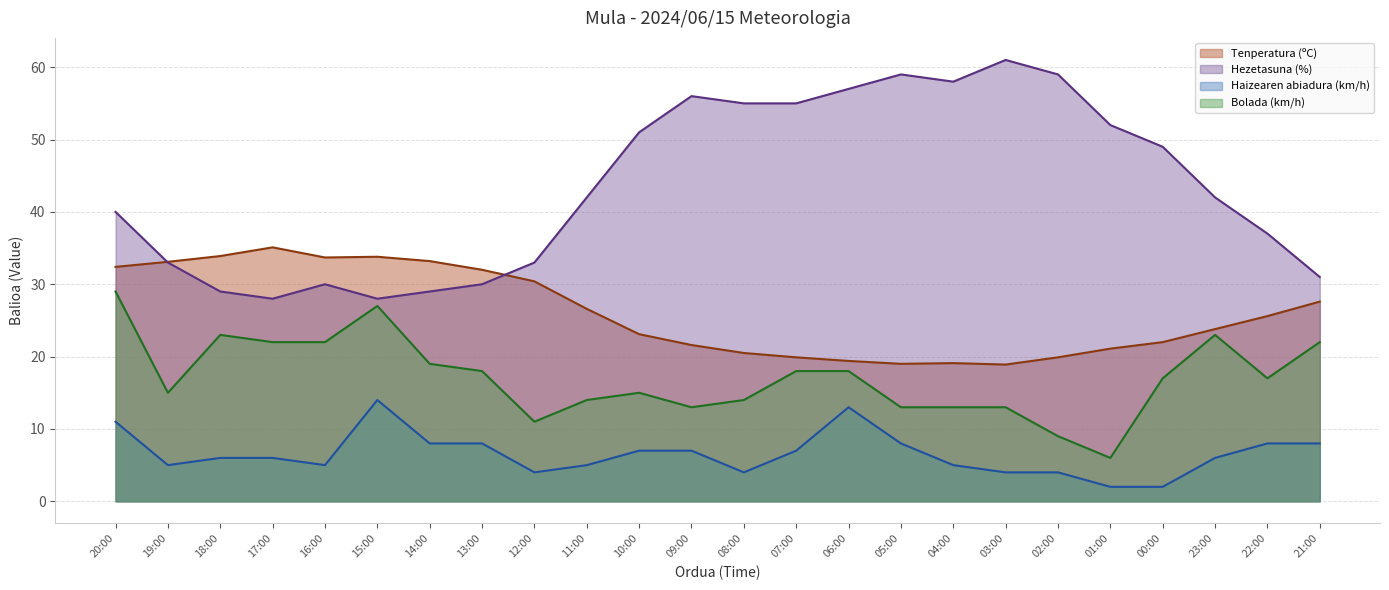

What is the average value of the Tenperatura (ºC) series?

26.1